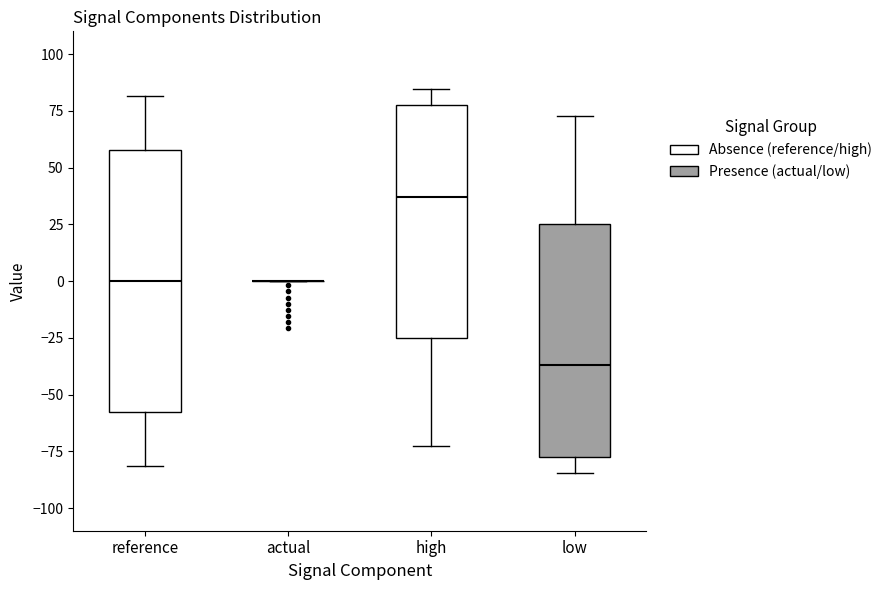

Where does the upper whisker of the box for low end on the y-axis? The values are not printed on the chart, so give them approximately, as read against the axis.

75